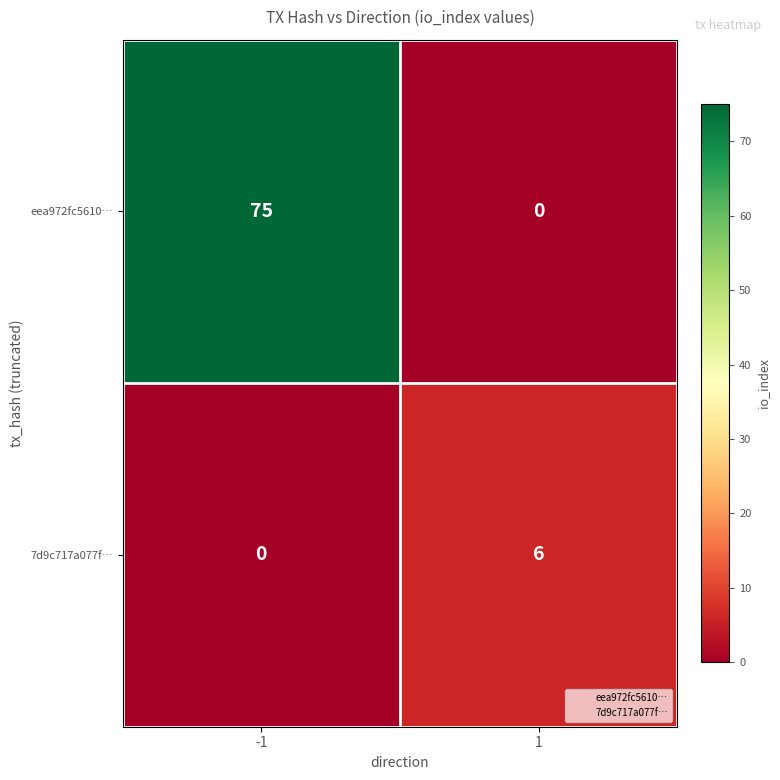

Reading left to right, what are all the values shown in this chart?

eea972fc5610…: 75	0
7d9c717a077f…: 0	6